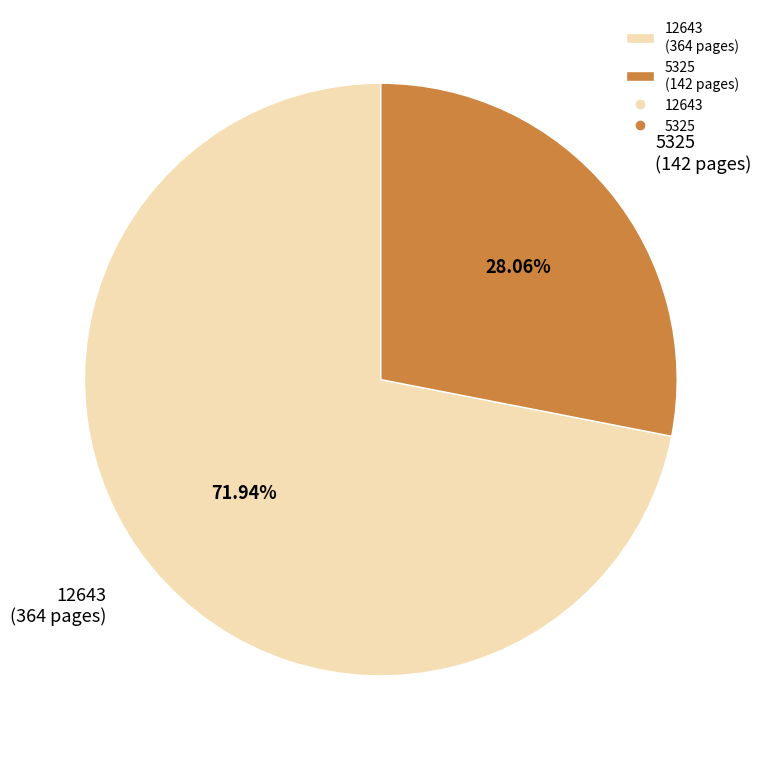

How many segments does this pie chart have?

2